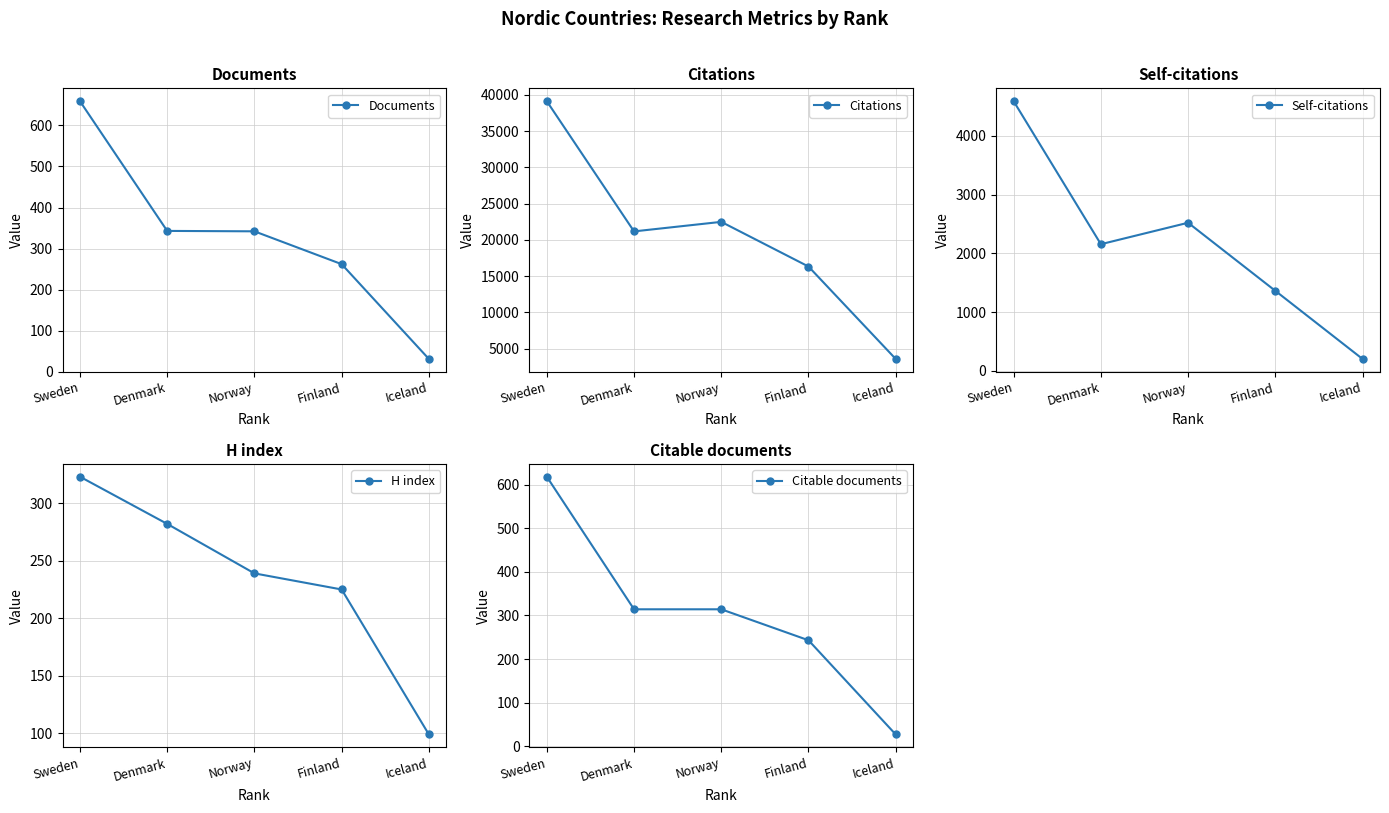

Where is Citable documents nearest to the value 322?

Denmark